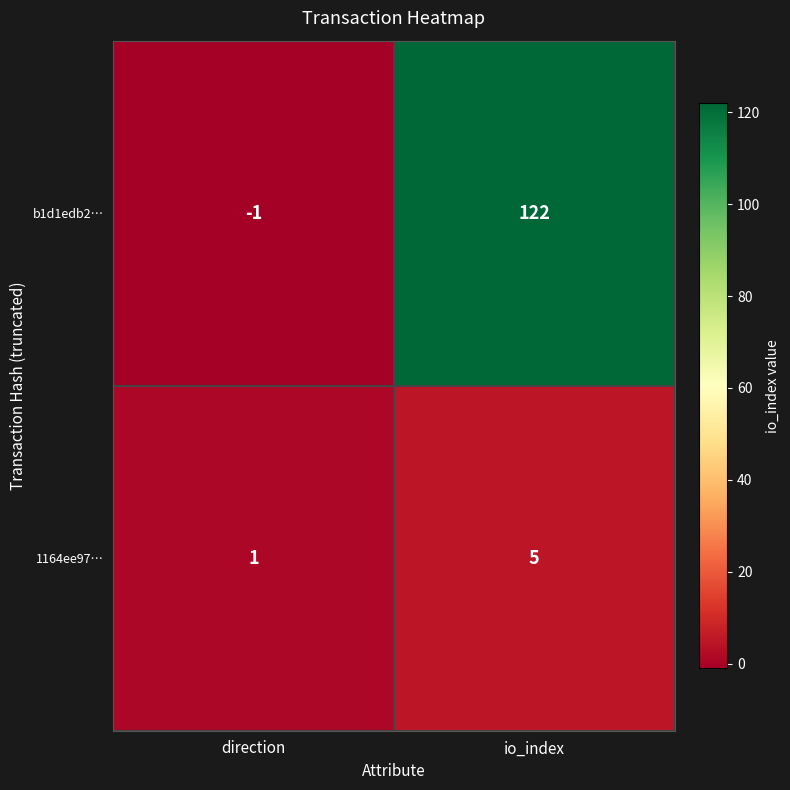

What is the sum of all 1164ee97… values?

6